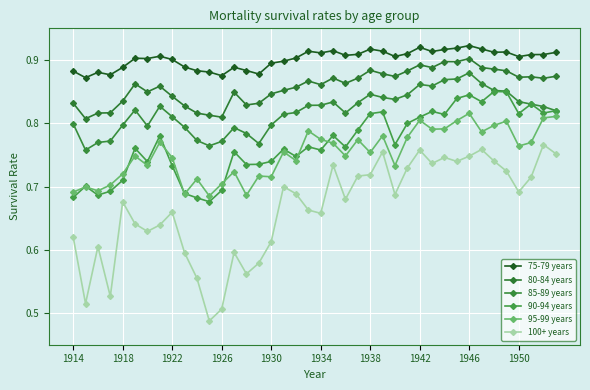

Rank the series by their maximum value, from highest to lowest.

75-79 years, 80-84 years, 85-89 years, 90-94 years, 95-99 years, 100+ years